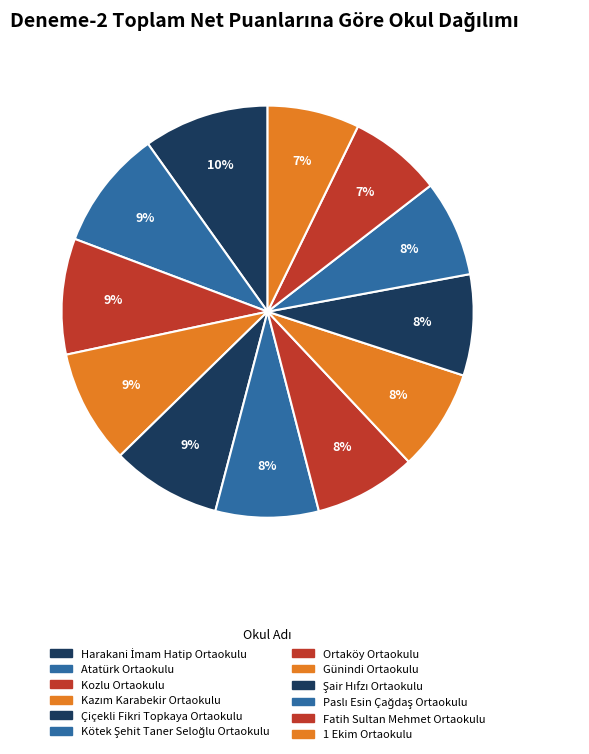

Is there any slice that represents more than half of the pie?

No